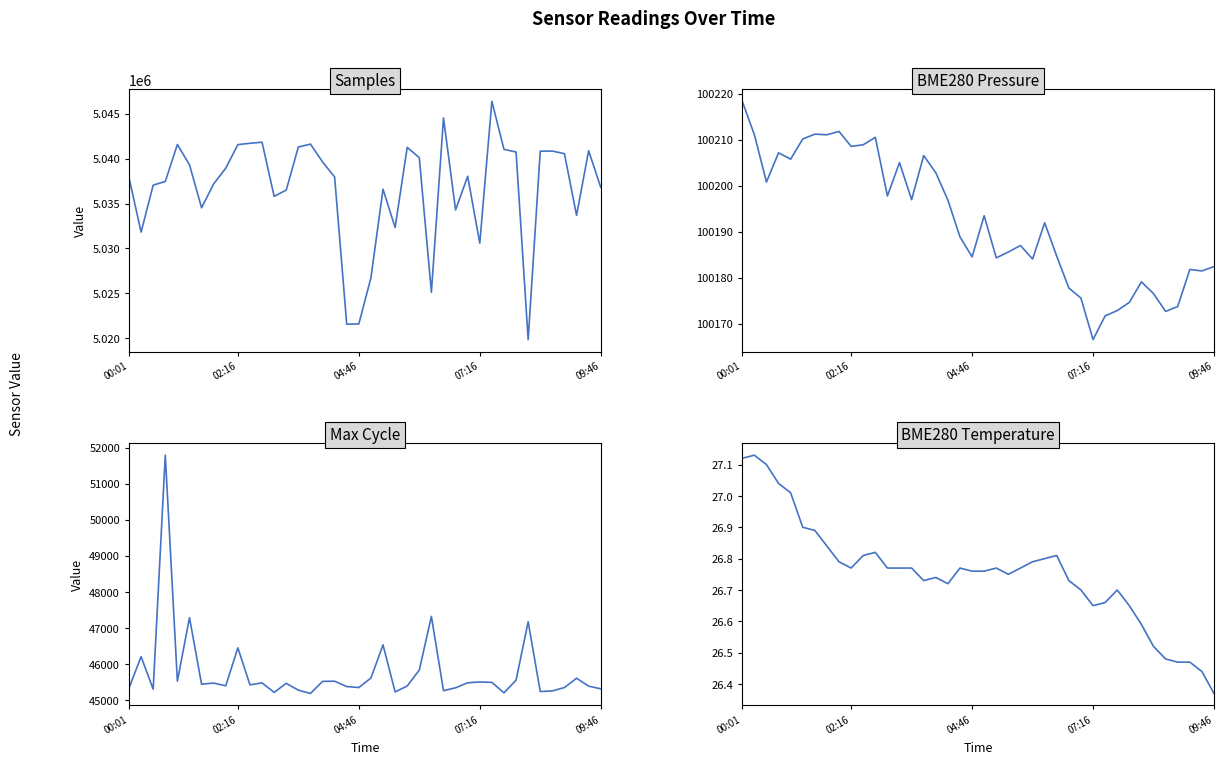

At which label is Samples closest to 5033117?

37